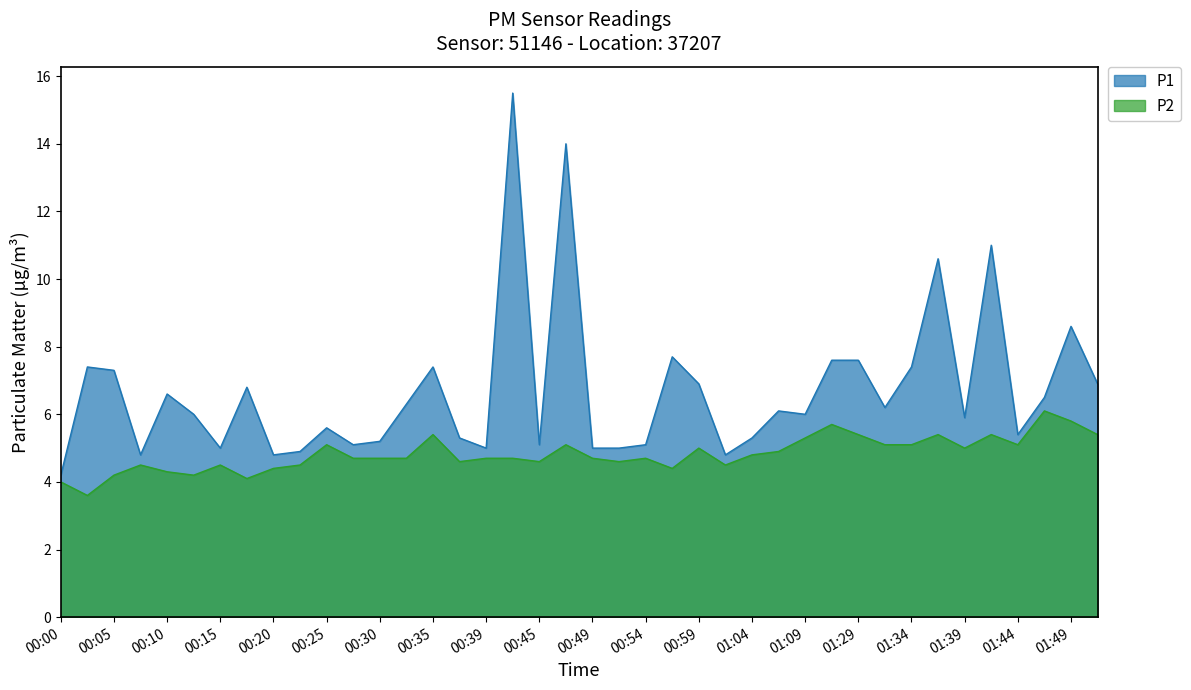

Where does the P1 series first go above 6?

00:03